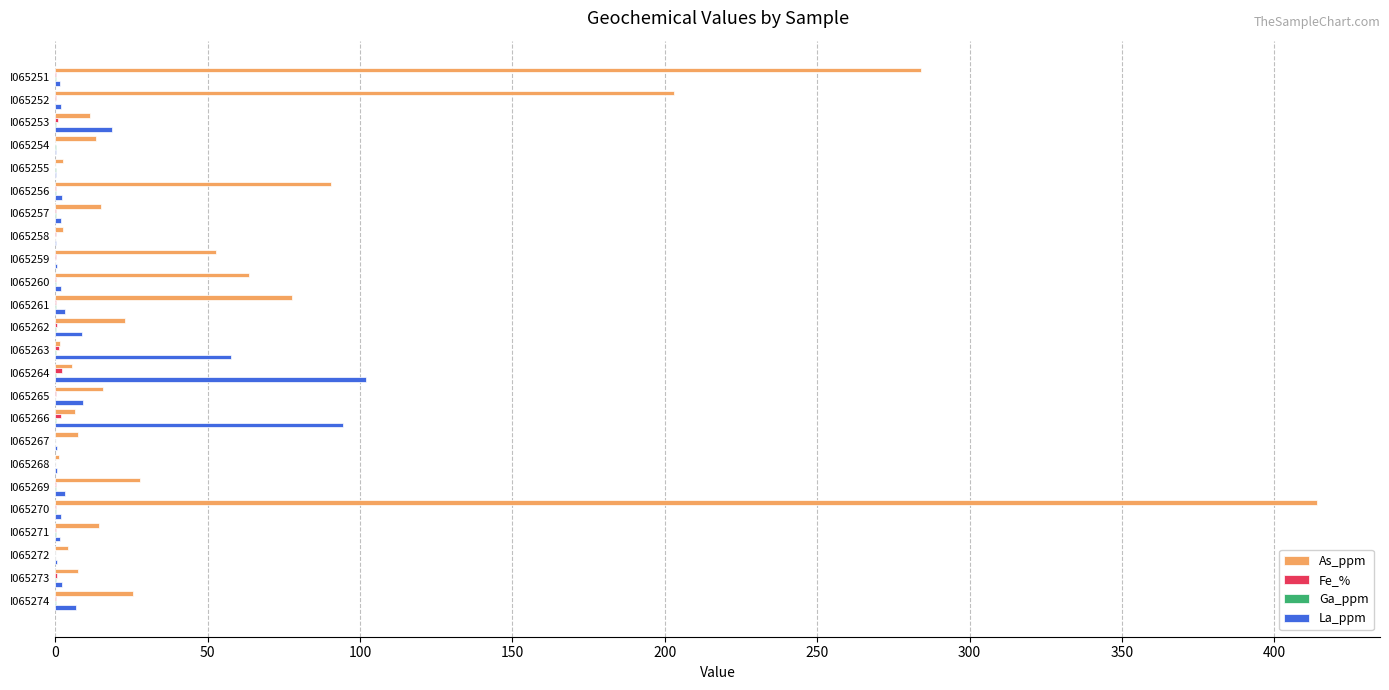

Which label corresponds to the largest value in the chart?

I065270